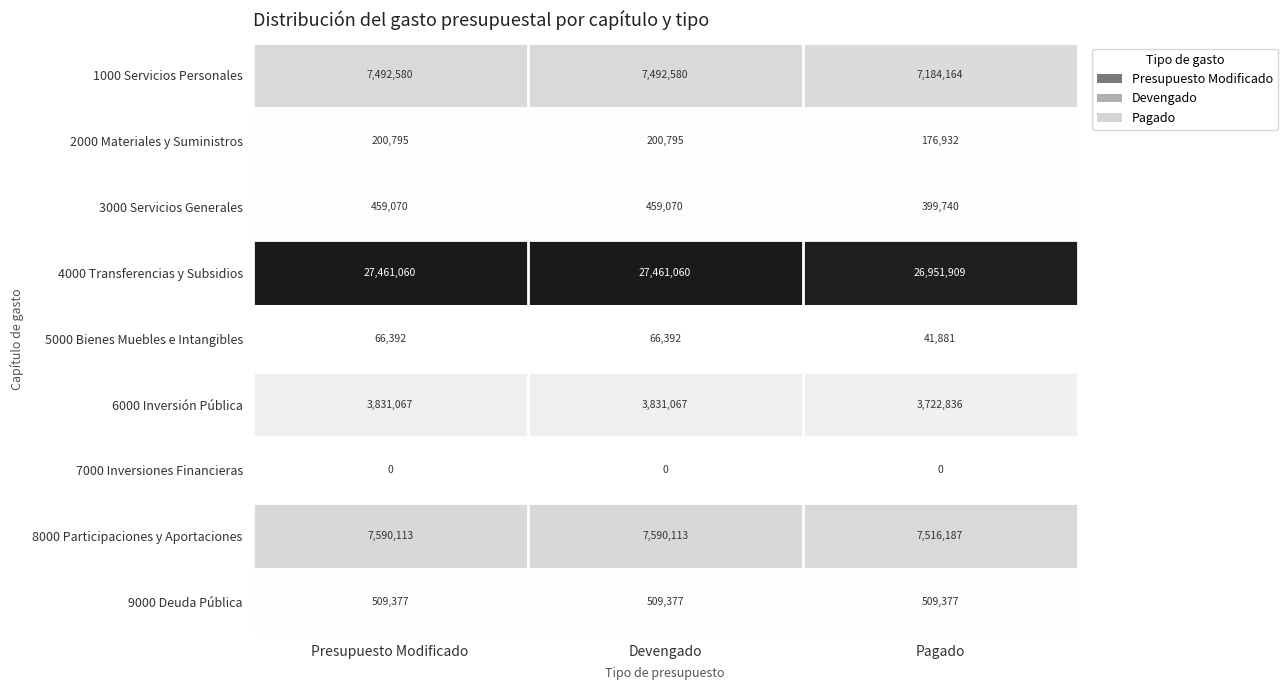

How many distinct data groups are displayed?

9